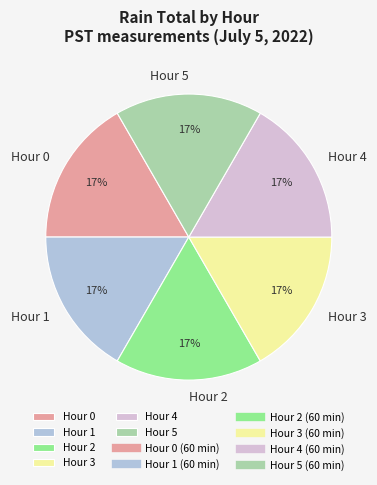

To the nearest percent, what is the combined percentage of Hour 4 and Hour 5?

33%